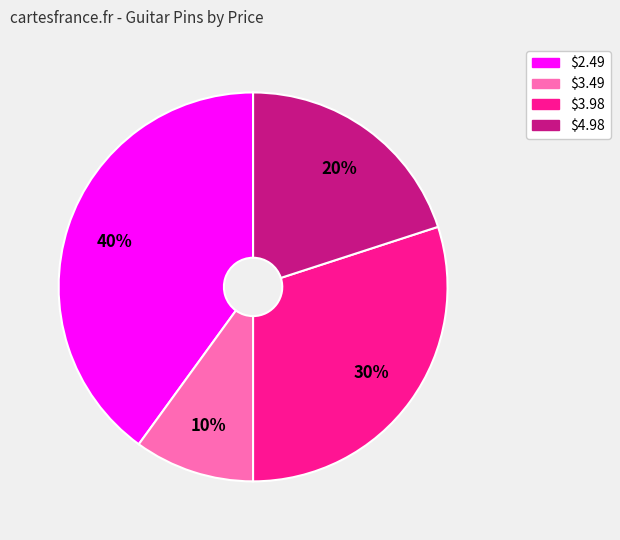

The $2.49 slice represents 40% of the pie. True or false?

True